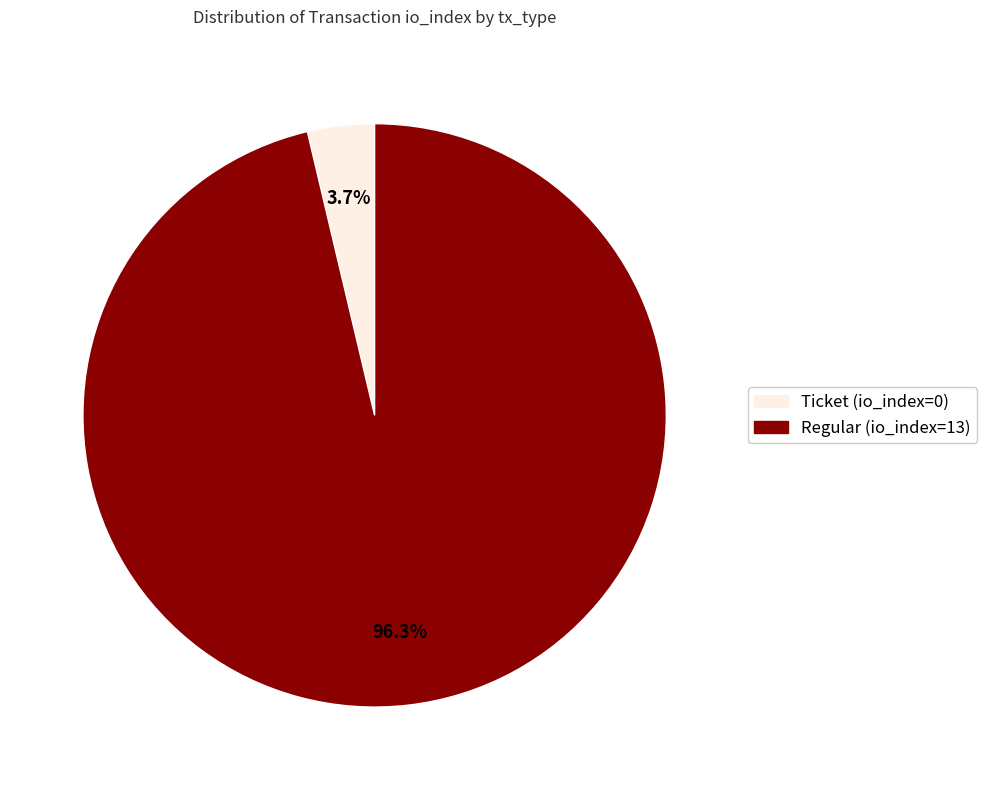

Rank the categories by value from highest to lowest.

Regular, Ticket